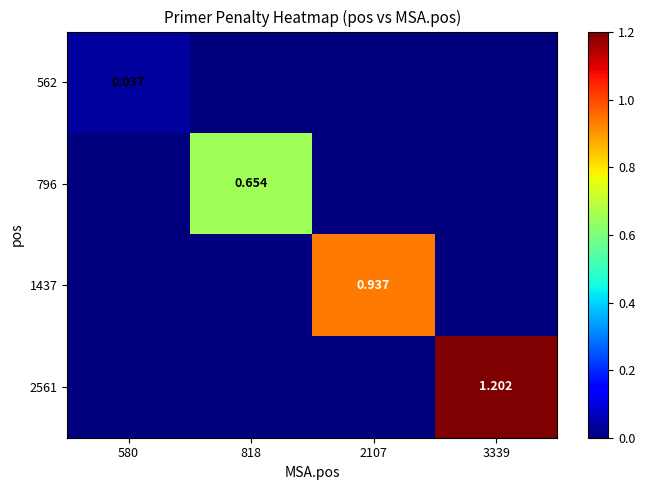

Which series has the widest spread of values?

2561